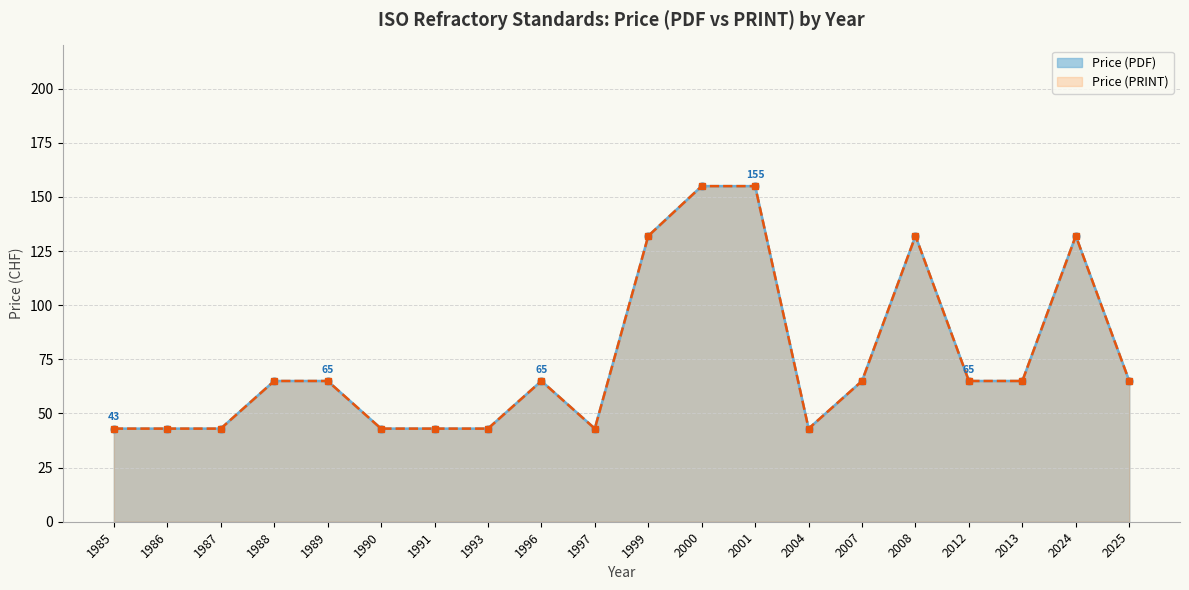

Where does the Price (PDF) series first go above 65?

1999